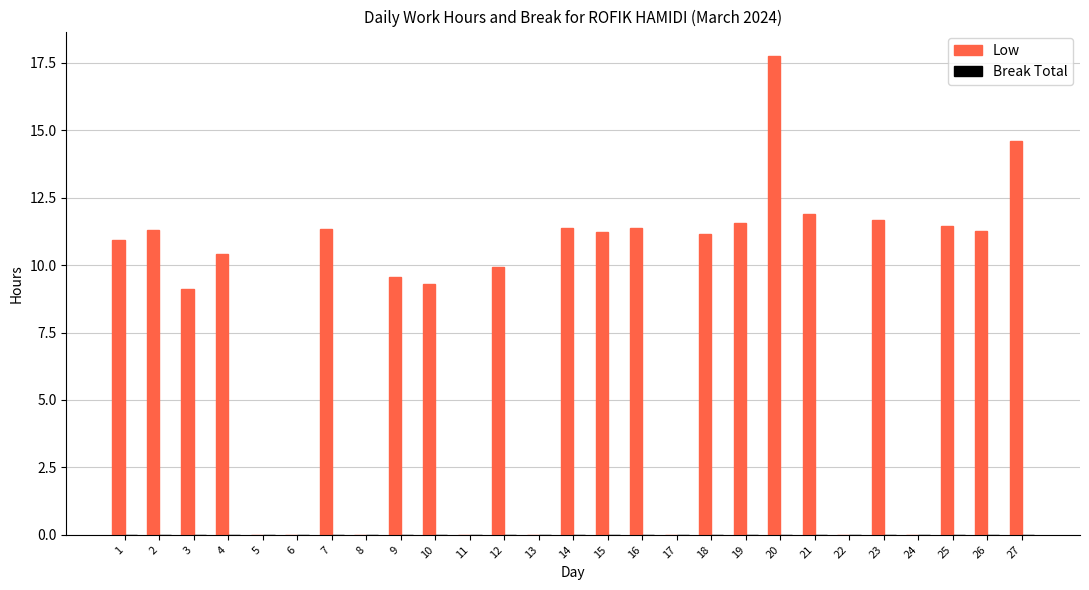

Approximately how many times larger is the value at 14 compared to 15?

1.0